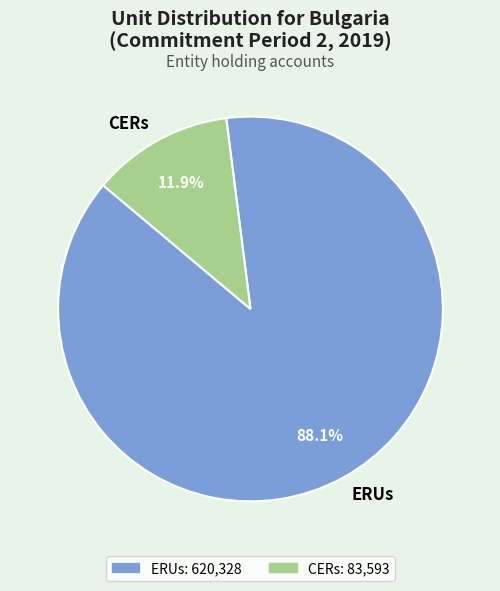

To the nearest percent, what is the average slice percentage?

50%